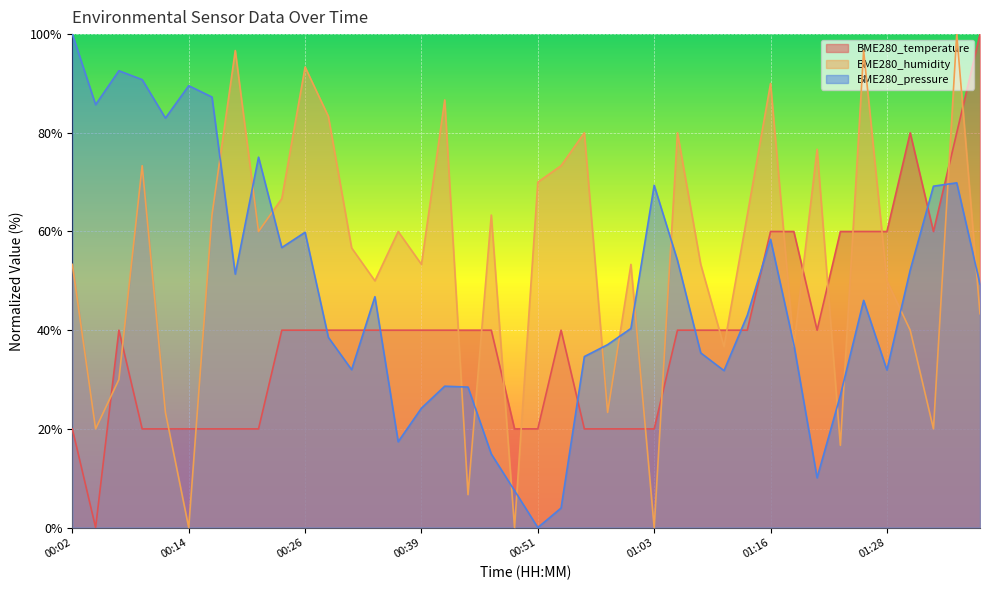

How many lines are shown in the chart?

3